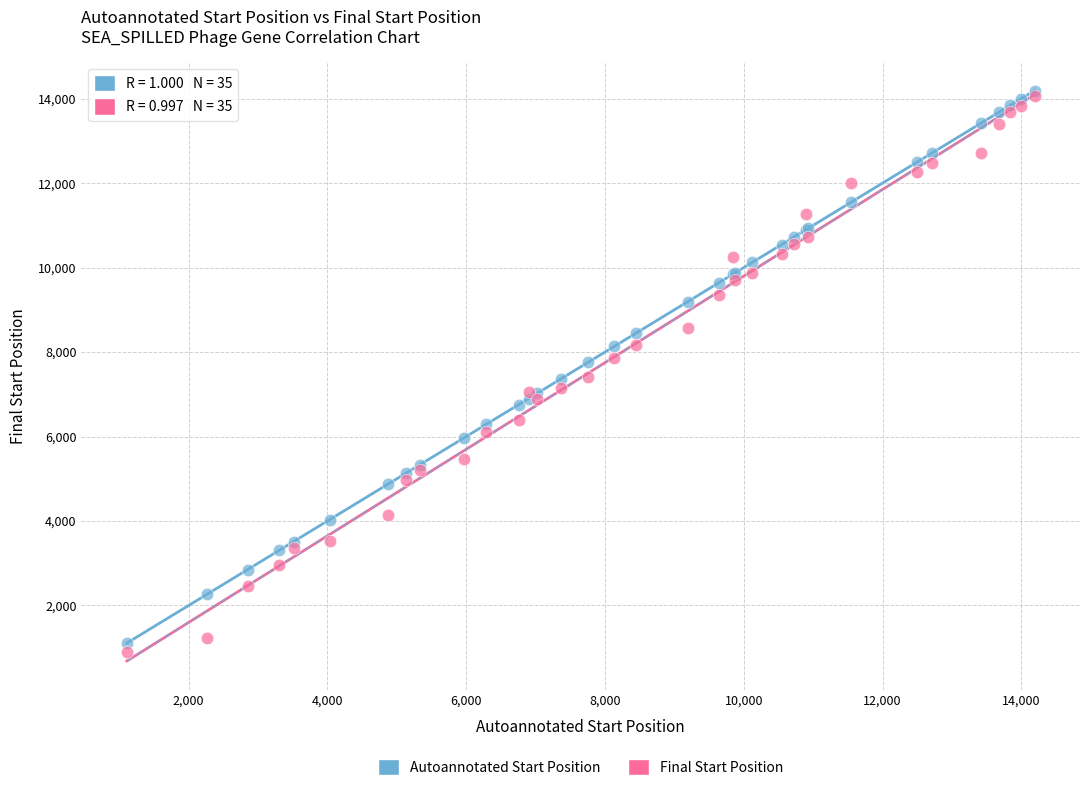

Which series contains the highest Y value?

Autoannotated Start Position